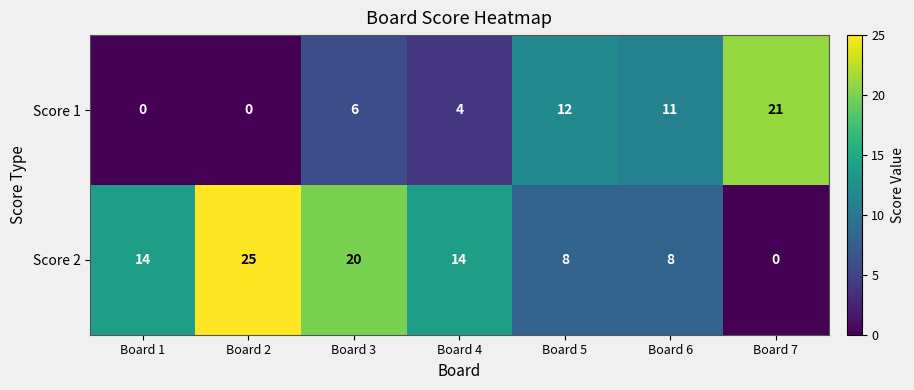

What is the difference between the Score 1 values at Board 1 and Board 4?

4